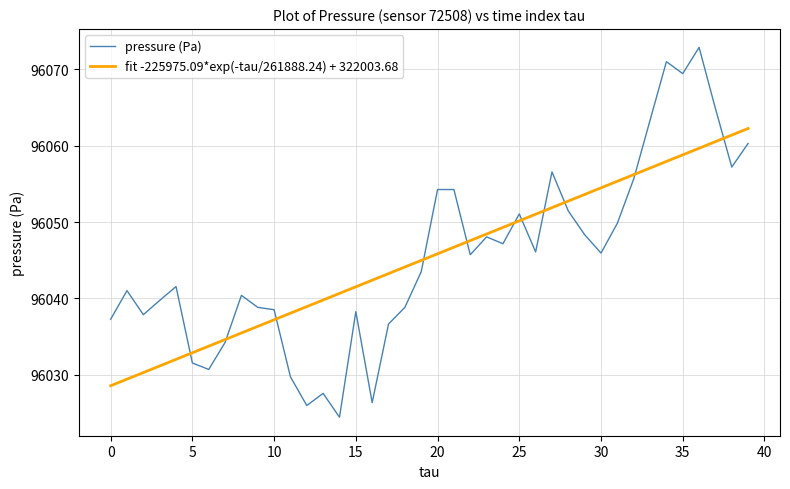

The value of pressure (Pa) at 20 is 127491.2. True or false?

False